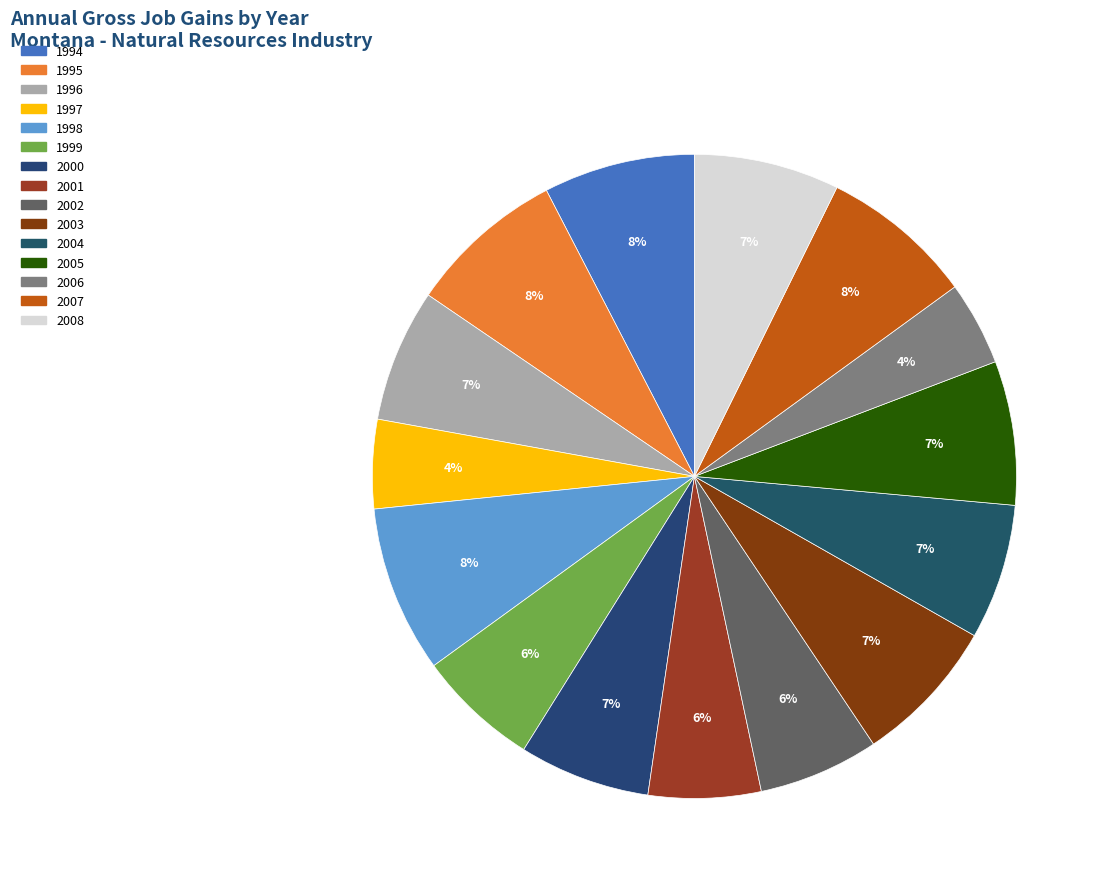

How many slices are in this pie chart?

15